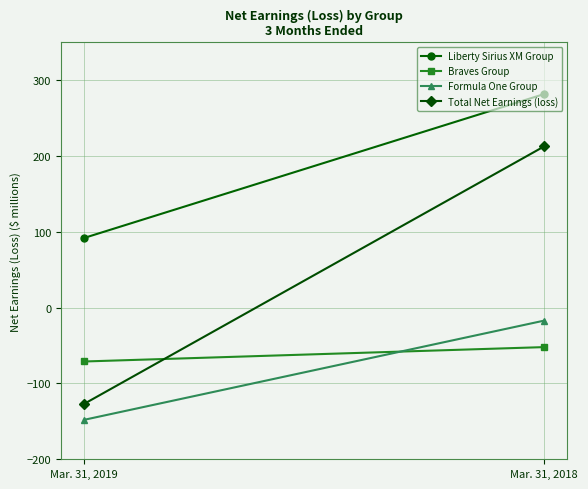

At Mar. 31, 2018, list the series in order from largest to smallest.

Liberty Sirius XM Group, Total Net Earnings (loss), Formula One Group, Braves Group